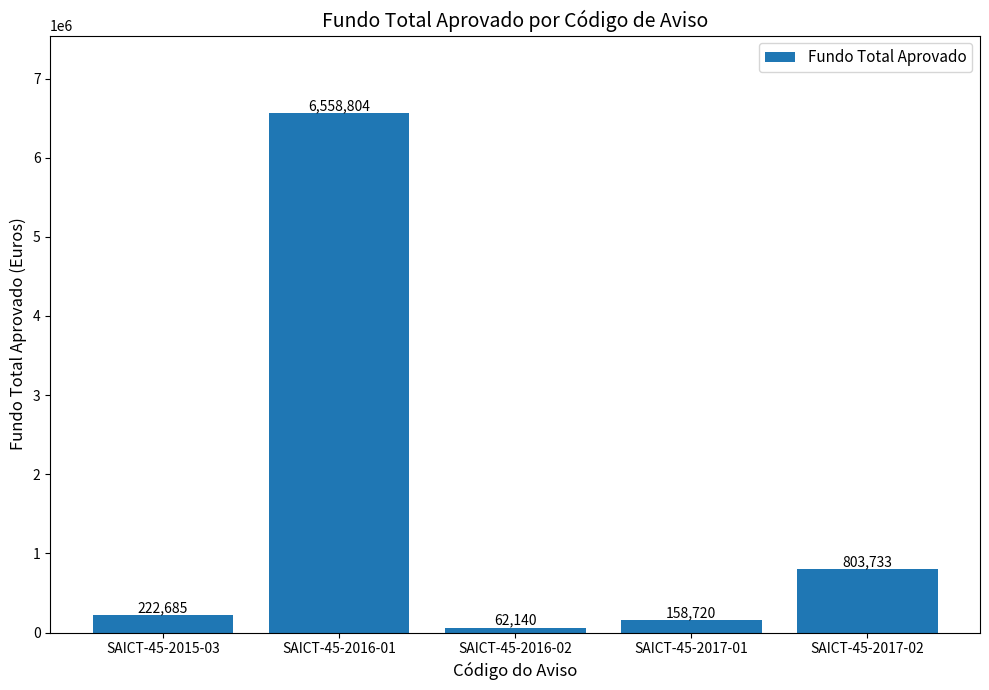

How many bars are there in total?

5